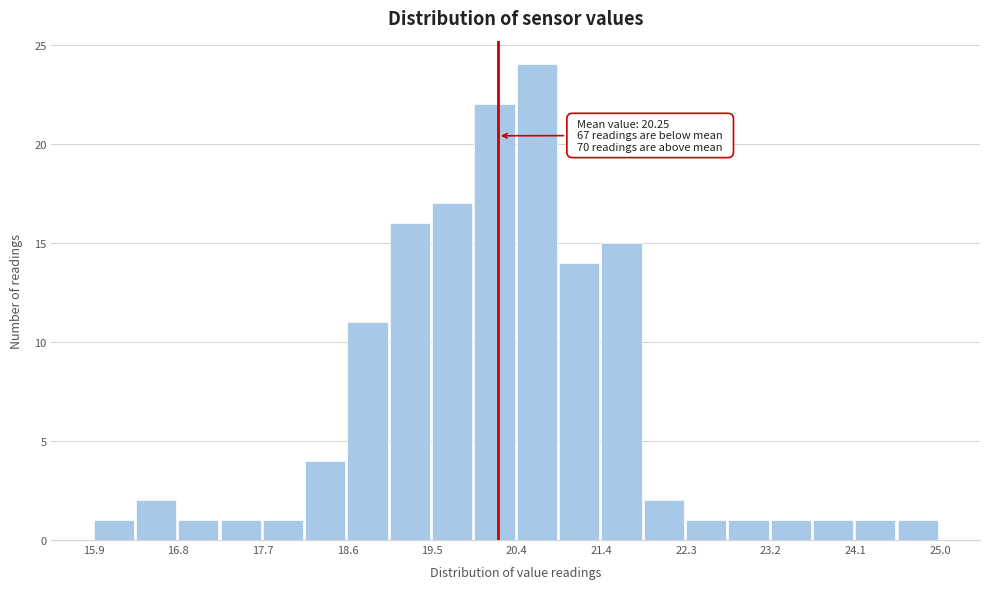

Which range on the x-axis has the tallest bar?

20.5 to 20.9